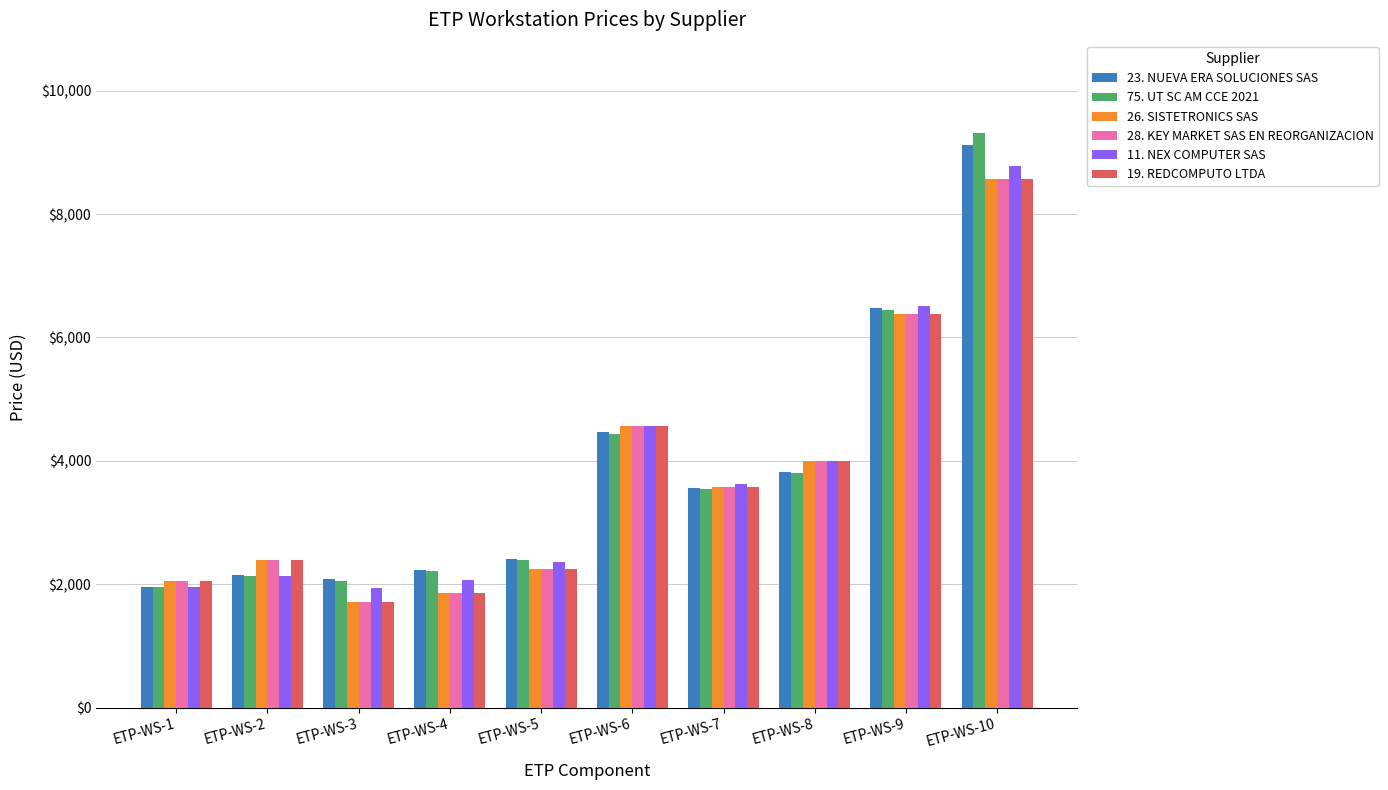

At which label does 28. KEY MARKET SAS EN REORGANIZACION first exceed 3568?

ETP-WS-6